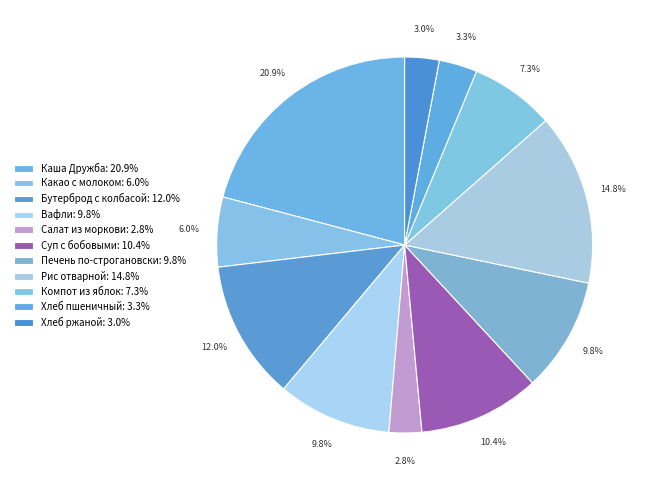

Count the number of slices in the pie.

11